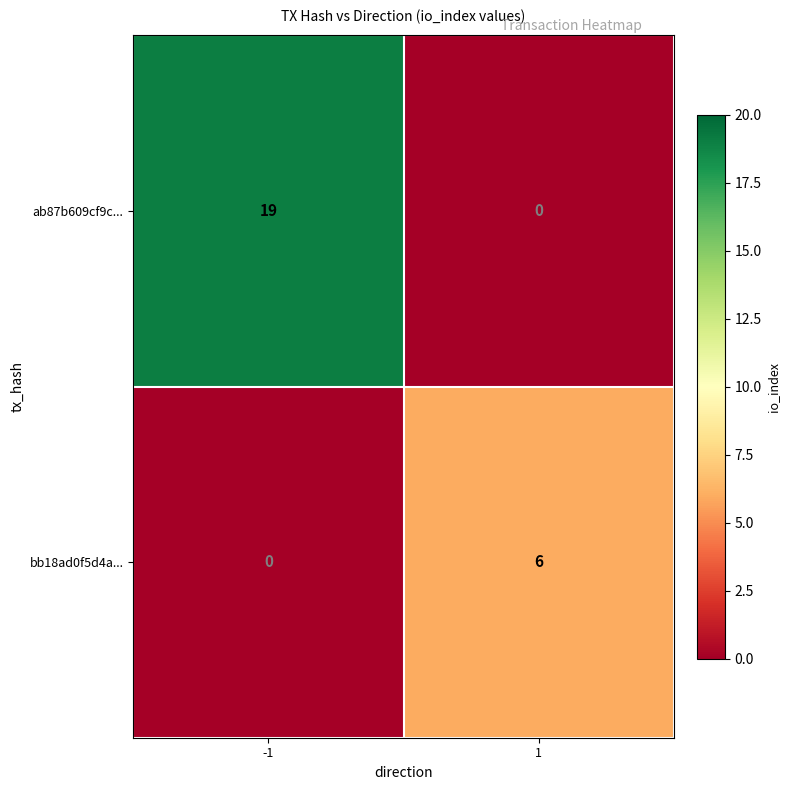

List the series in order of their overall mean, lowest first.

bb18ad0f5d4a..., ab87b609cf9c...